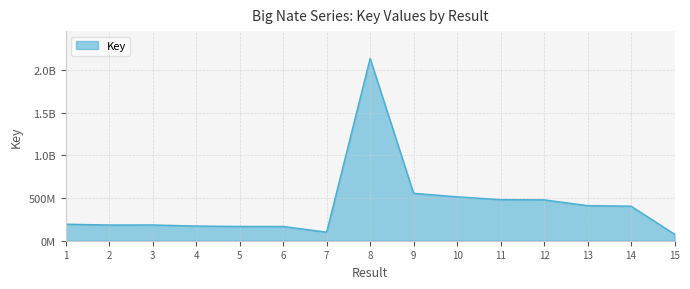

Reading left to right, list all the values displayed in this chart.

1=194025676	2=184163410	3=184692430	4=172336932	5=167352506	6=167126803	7=100735618	8=2135736537	9=555987809	10=514480785	11=481546519	12=479361197	13=411330202	14=404966514	15=76048721